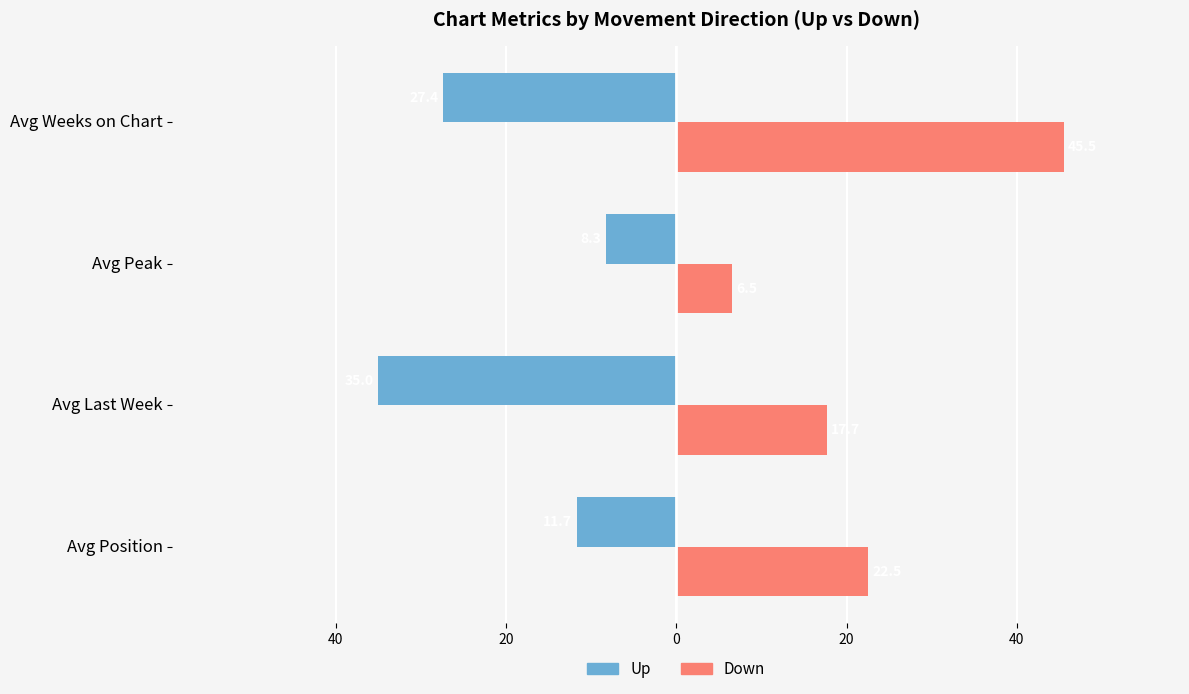

Does the chart contain any negative values?

Yes